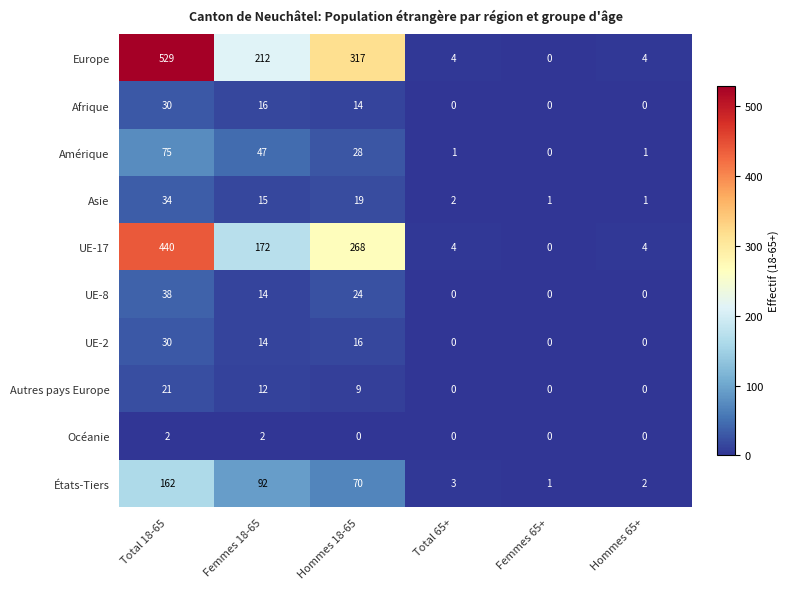

Rank the categories by États-Tiers value from lowest to highest.

Femmes 65+, Hommes 65+, Total 65+, Hommes 18-65, Femmes 18-65, Total 18-65